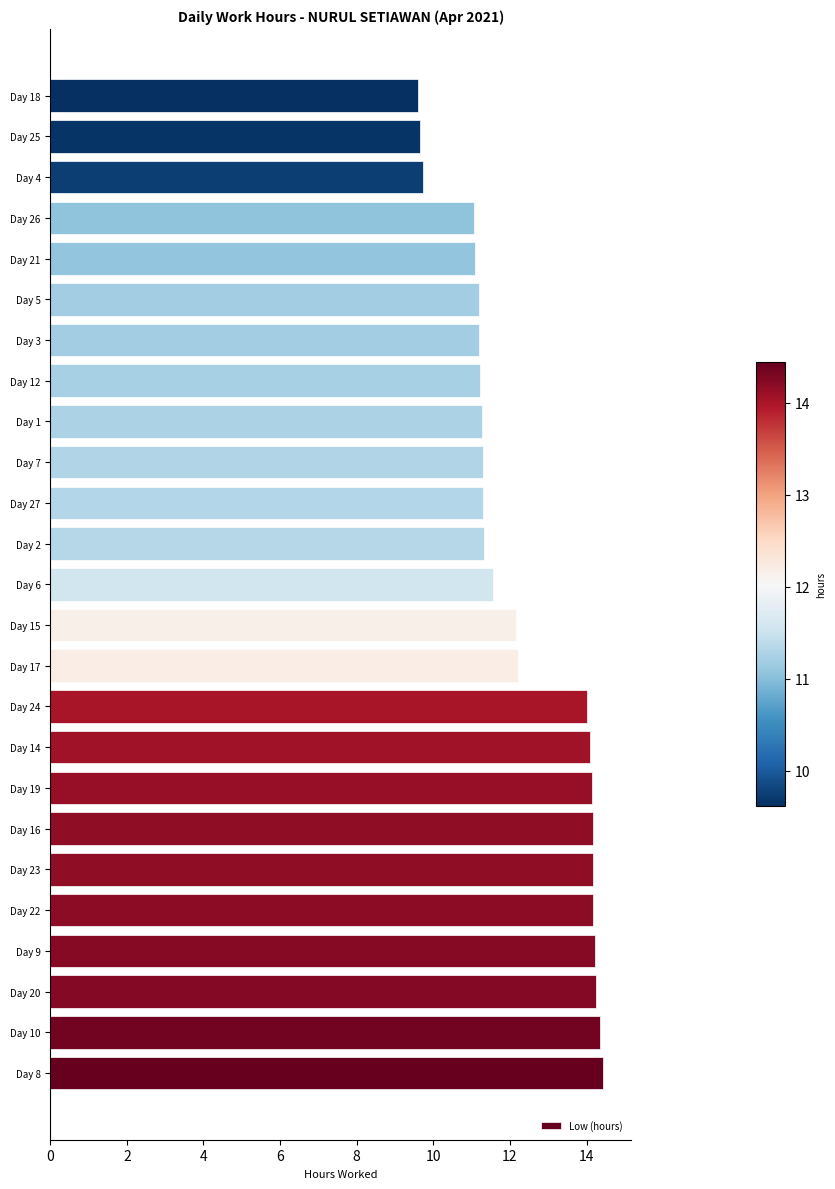

True or false: the data shows 22.7 at Day 9.

False